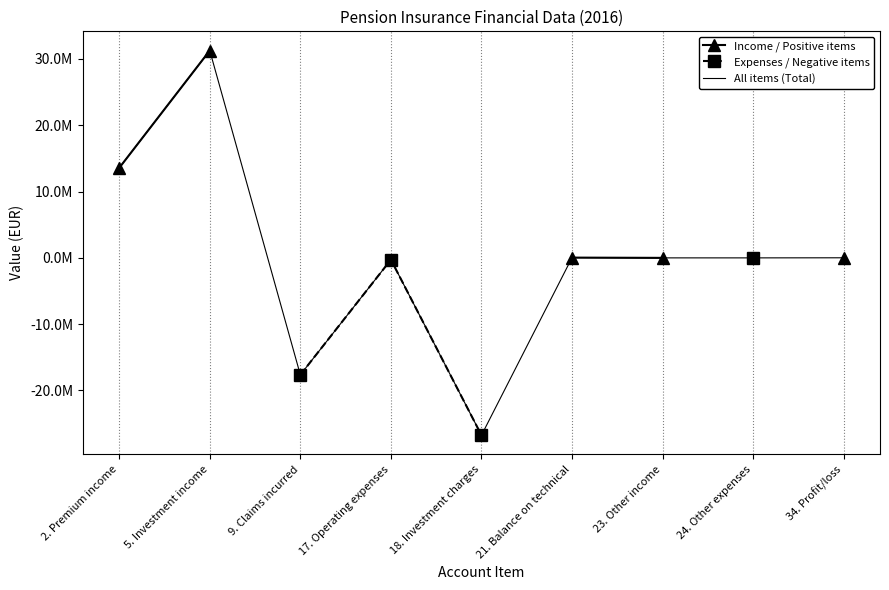

At which category does All items (Total) reach its first local peak?

5. Investment income